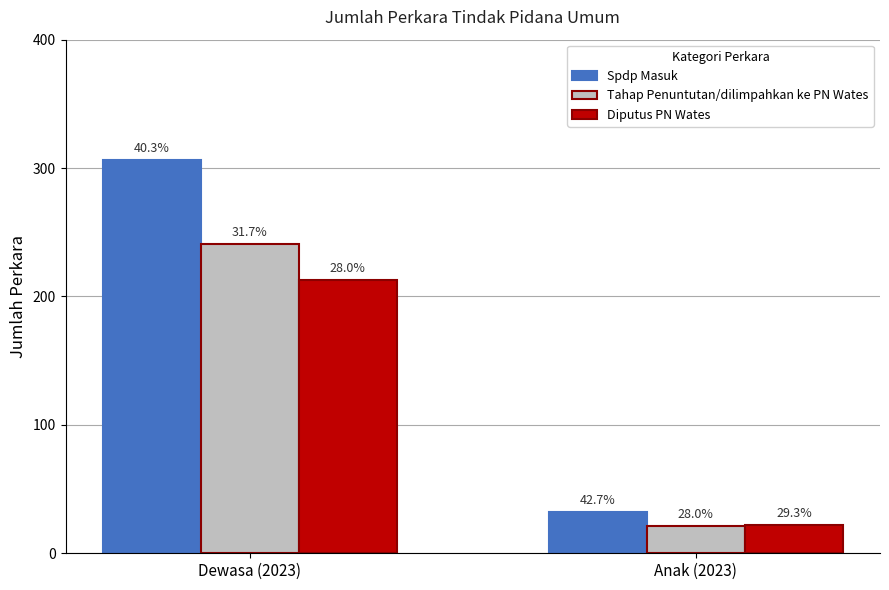

What is the total value across all series at Anak (2023)?

75